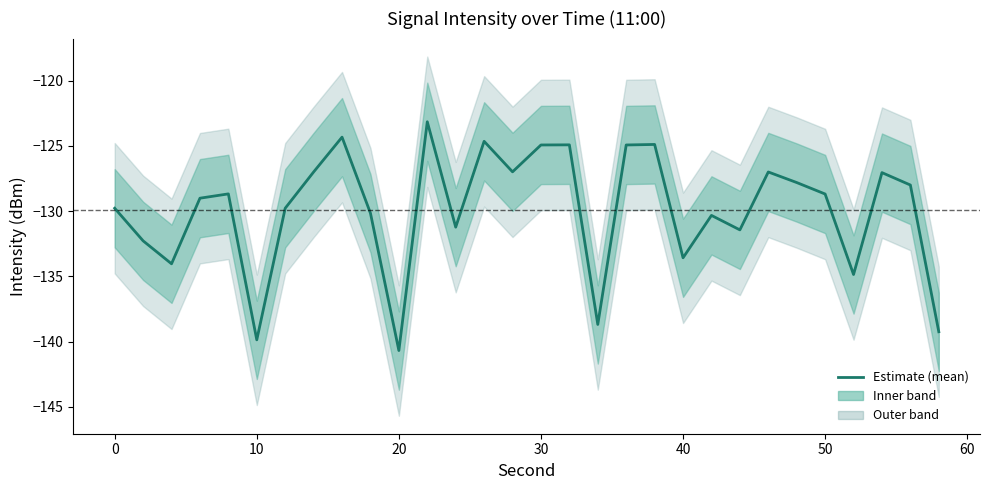

What is the sum of all values?

-3898.0